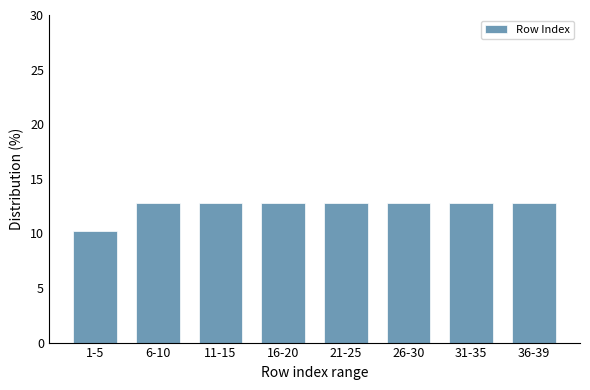

Reading left to right, transcribe all the data shown in this chart.

10.3	12.8	12.8	12.8	12.8	12.8	12.8	12.8